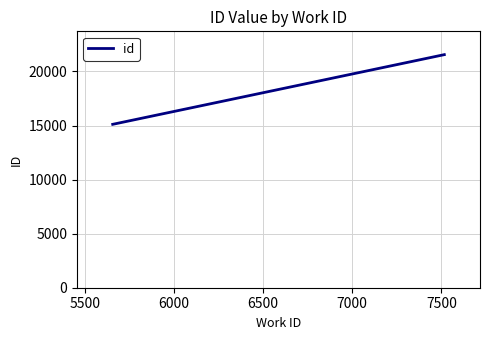

How many lines are shown in the chart?

1